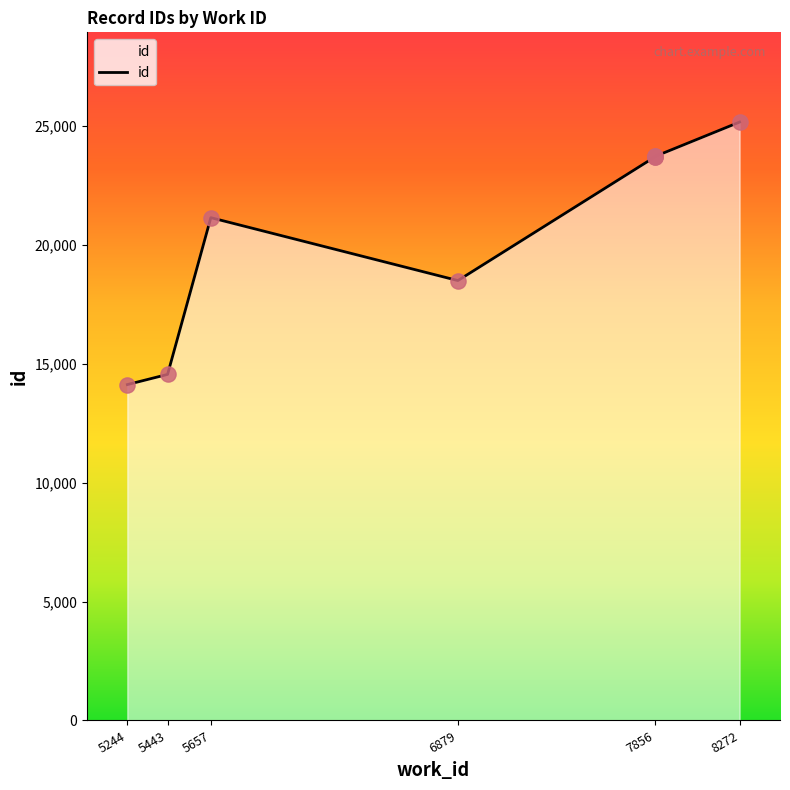

Between 8272 and 5443, which is larger?

8272